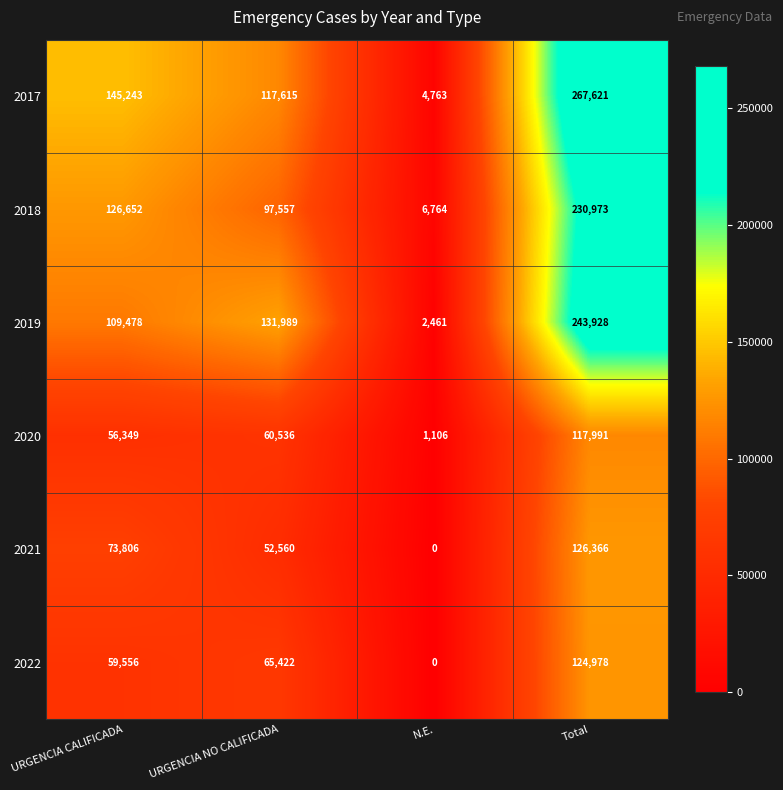

Reading left to right, list all the values displayed in this chart.

2017: 145243	117615	4763	267621
2018: 126652	97557	6764	230973
2019: 109478	131989	2461	243928
2020: 56349	60536	1106	117991
2021: 73806	52560	0	126366
2022: 59556	65422	0	124978